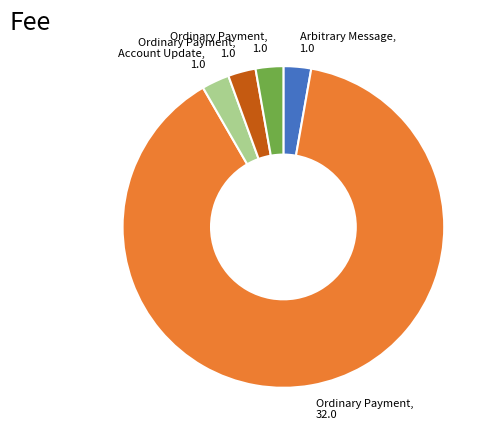

Is there any slice that represents more than half of the pie?

Yes